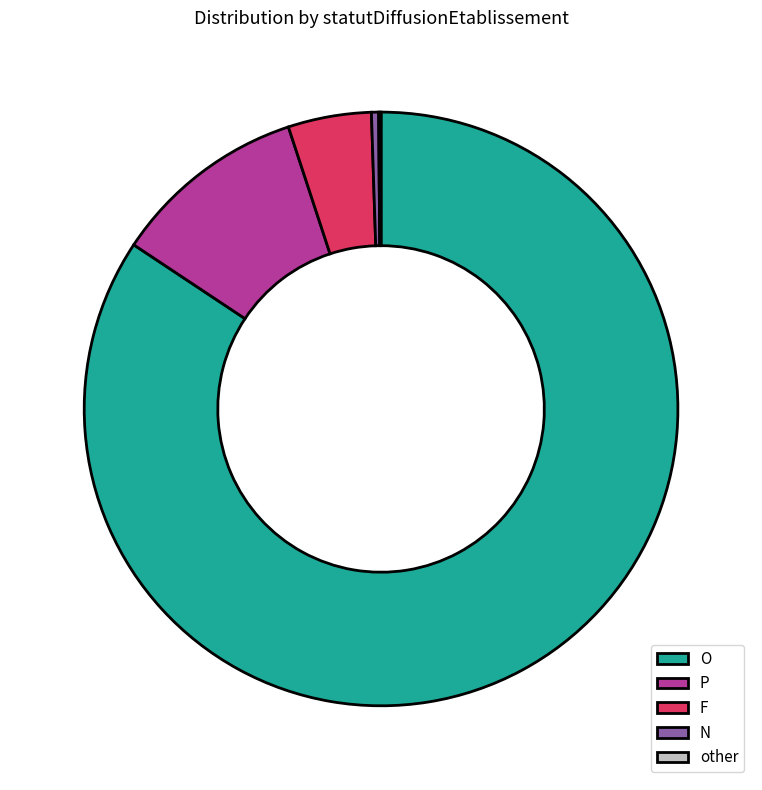

Combined, do F and P account for over 50%?

No